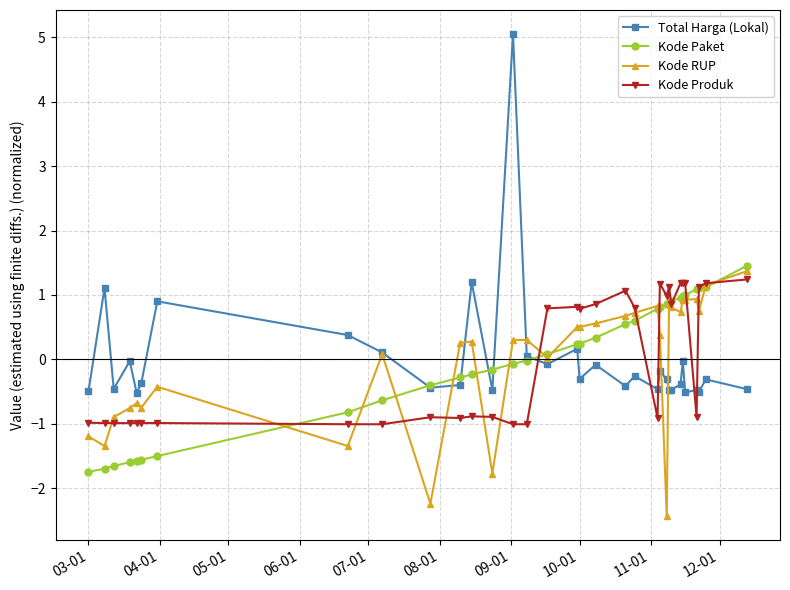

True or false: Total Harga (Lokal) and Kode Produk intersect in this chart.

True